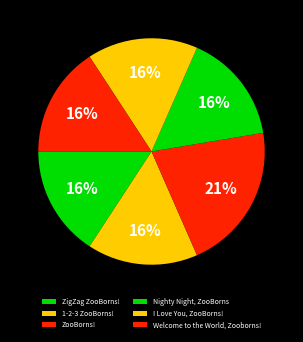

Is there any slice that represents more than half of the pie?

No